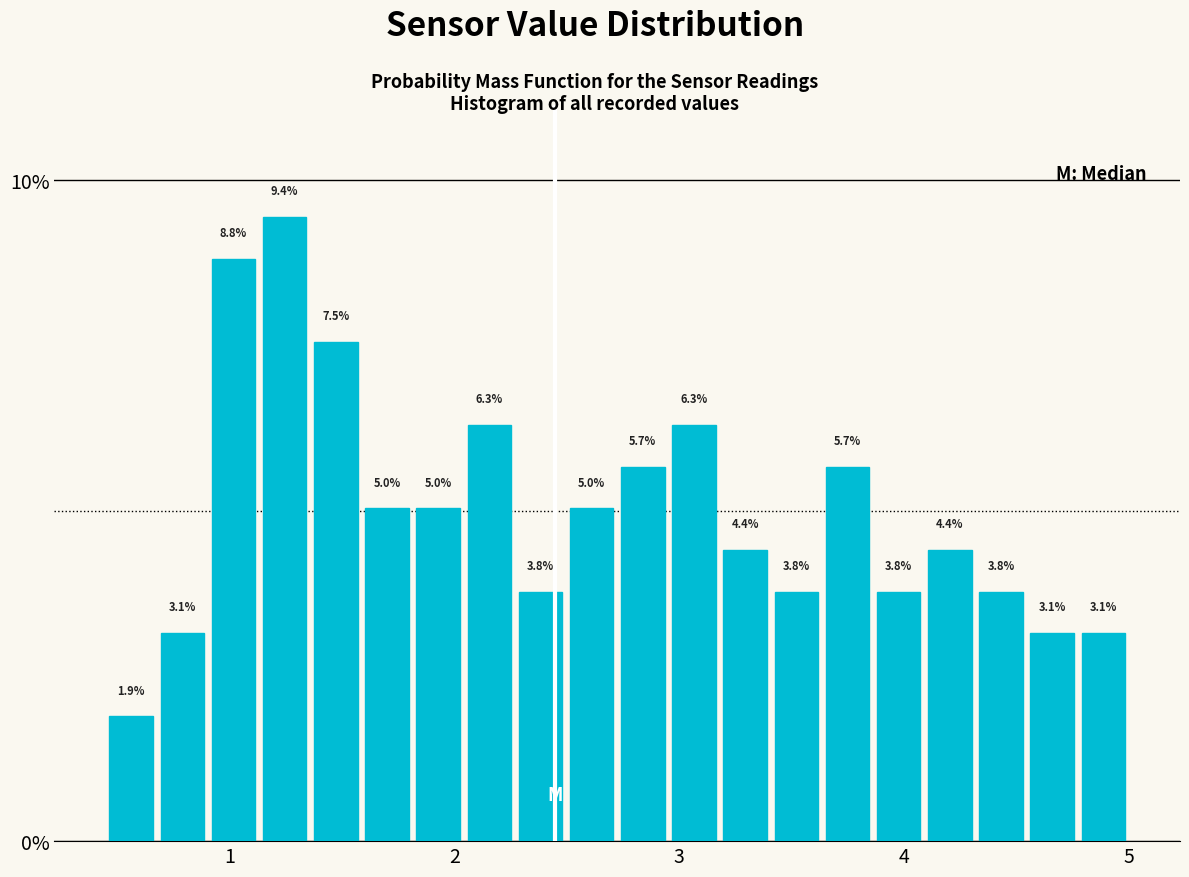

Read against the x-axis, roughly where is the centre of the tallest bar?

1.2